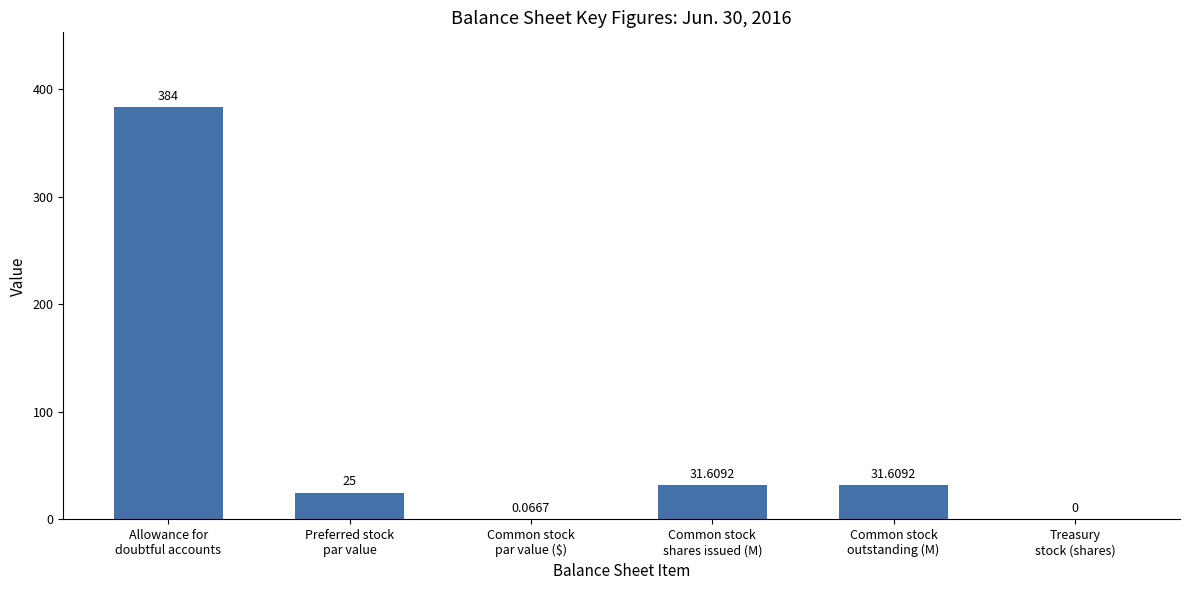

What is the average value?

78.7